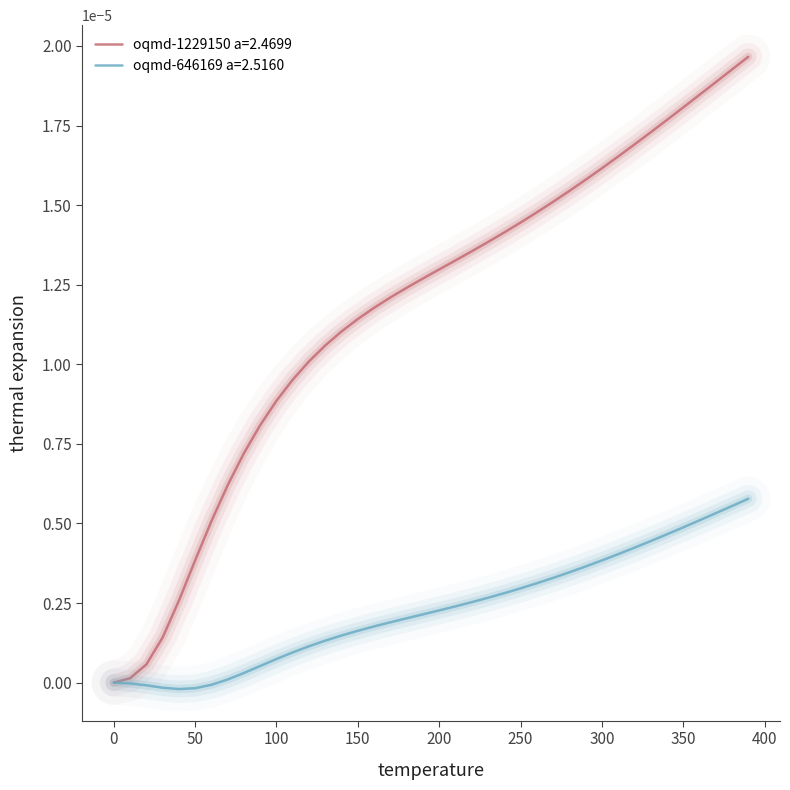

Which series has the largest total across all categories?

oqmd-1229150 a=2.4699